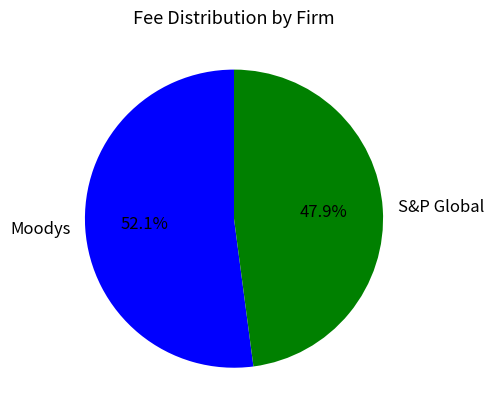

How many slices are in this pie chart?

2